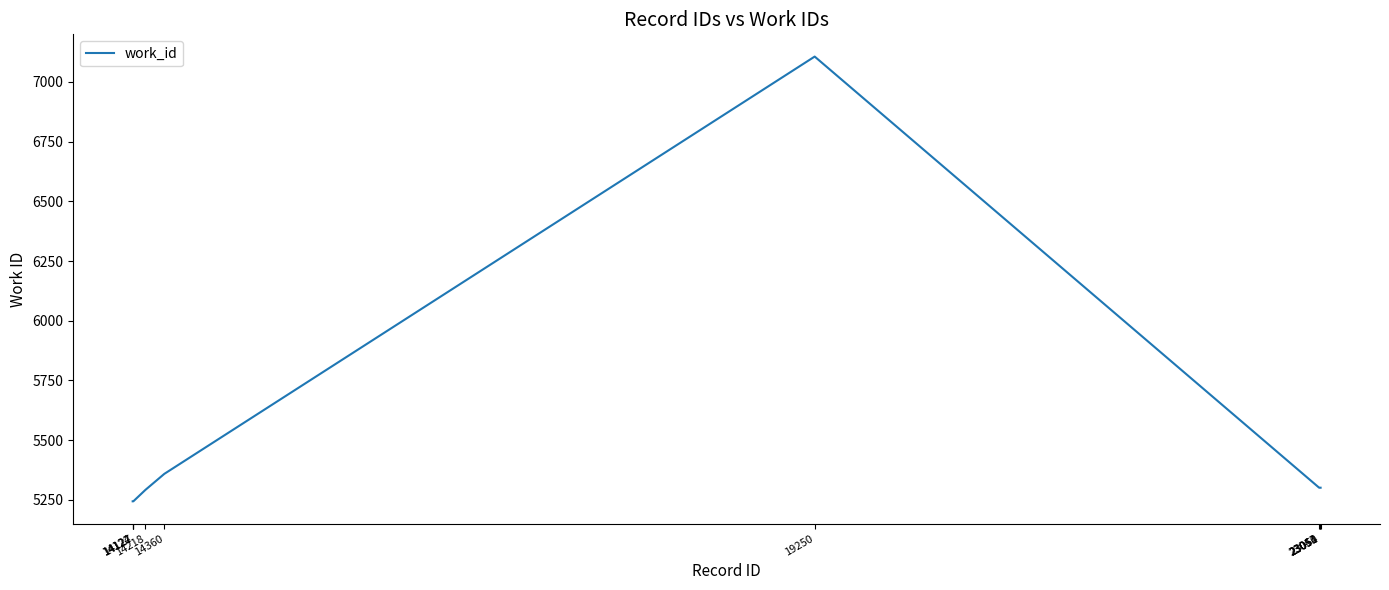

What is the change in value from 19250 to 23054?

-1805